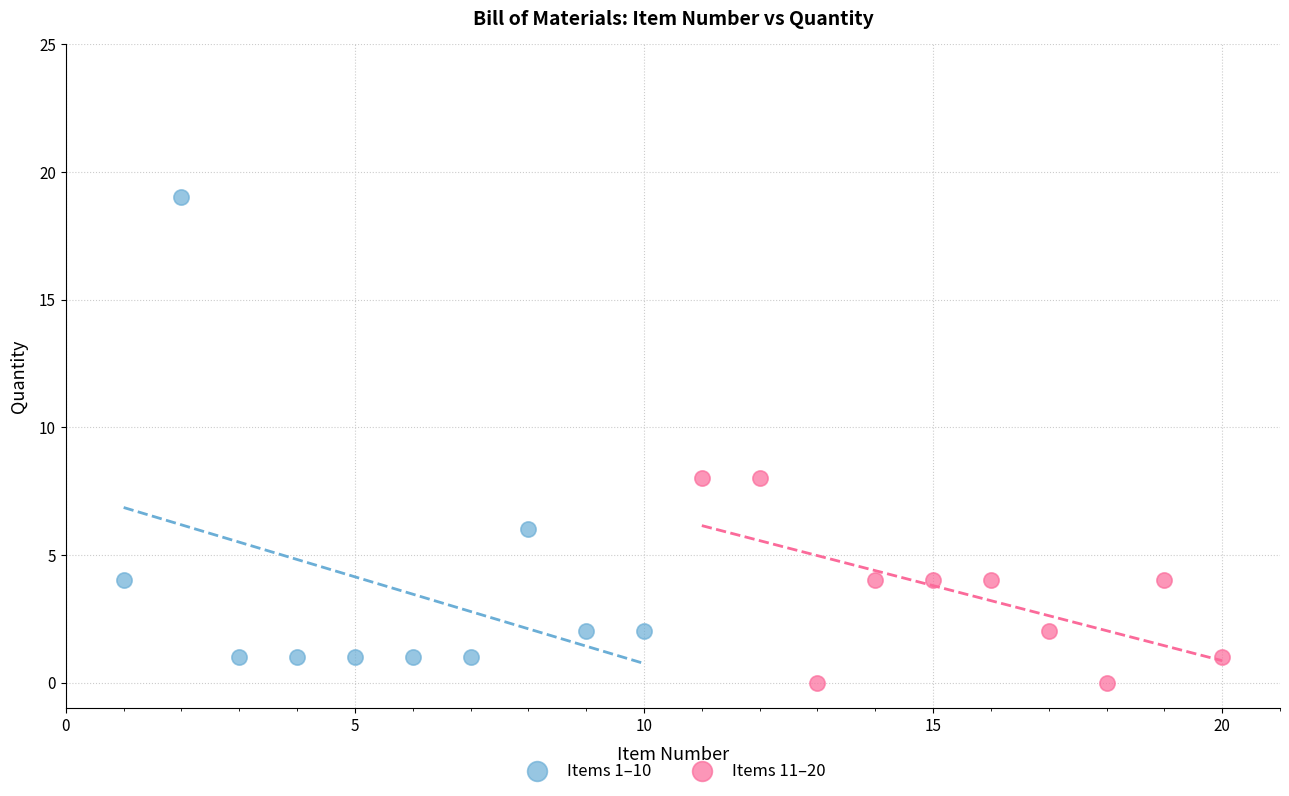

Which series contains the highest Y value?

Items 1–10